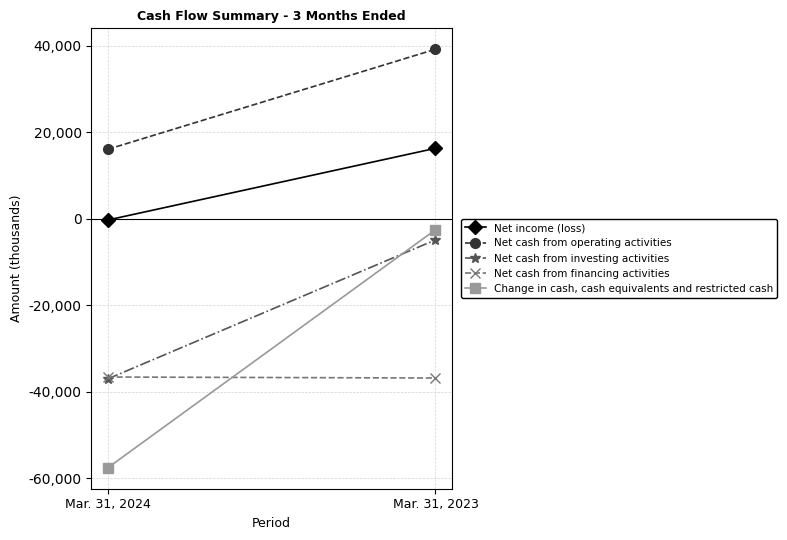

What are all the series names shown in the legend?

Net income (loss), Net cash from operating activities, Net cash from investing activities, Net cash from financing activities, Change in cash, cash equivalents and restricted cash